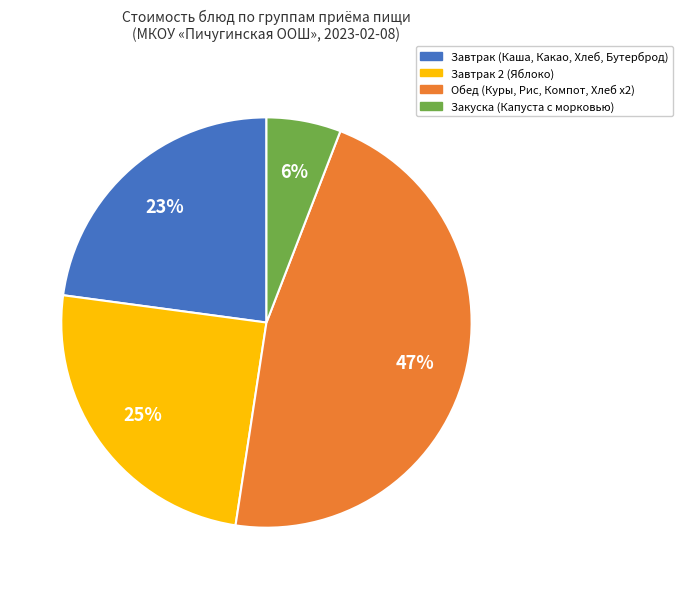

Is there a majority slice in this chart?

No